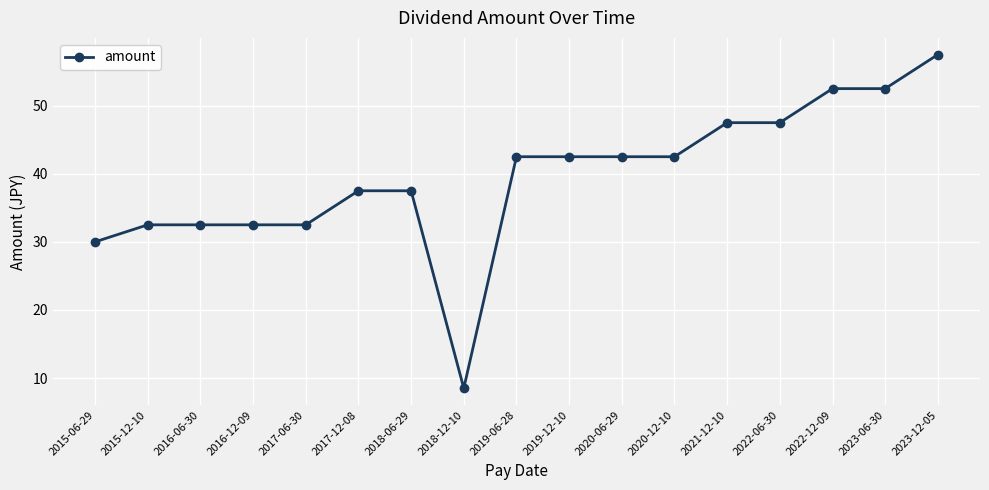

What position from the right is 2018-12-10?

10